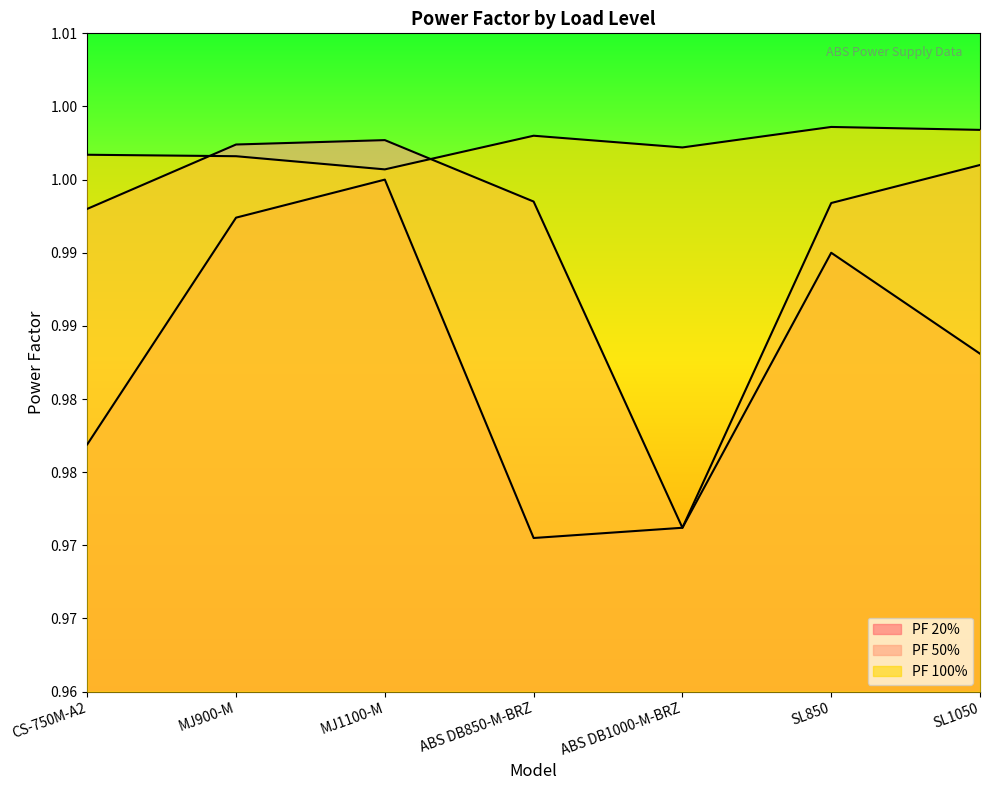

At which category is the sum across all series the highest?

MJ1100-M